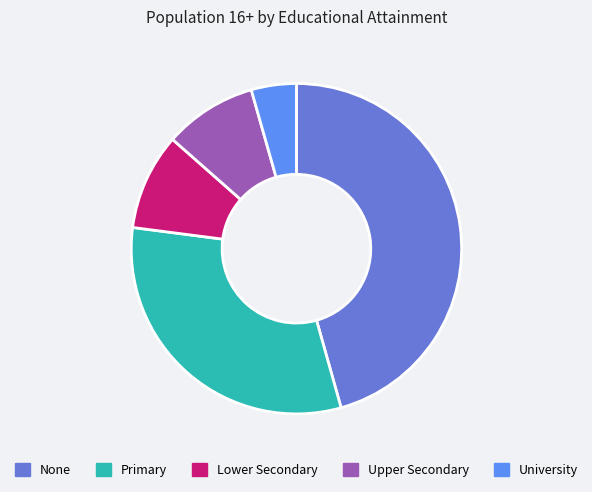

How many segments does this pie chart have?

5